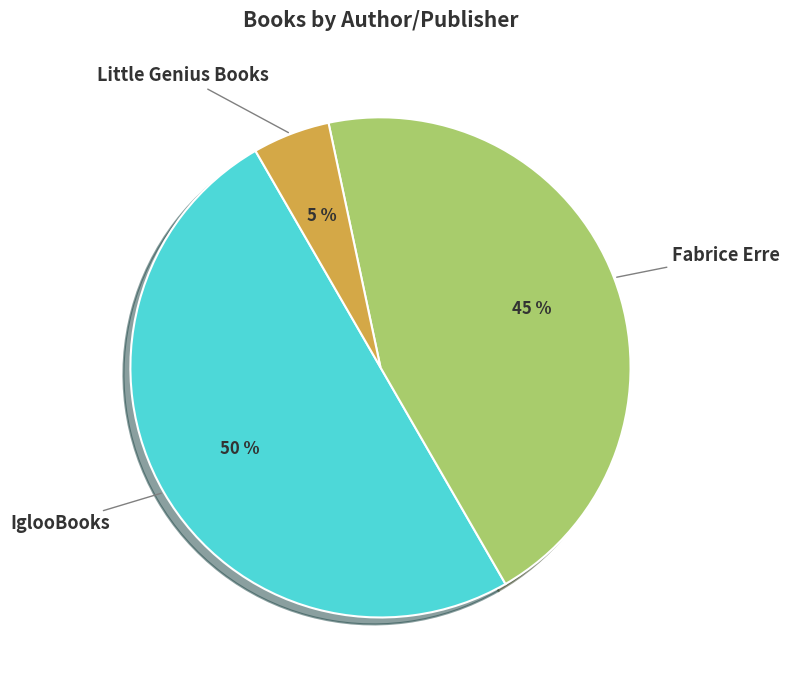

Is the sum of IglooBooks and Fabrice Erre greater than half?

Yes